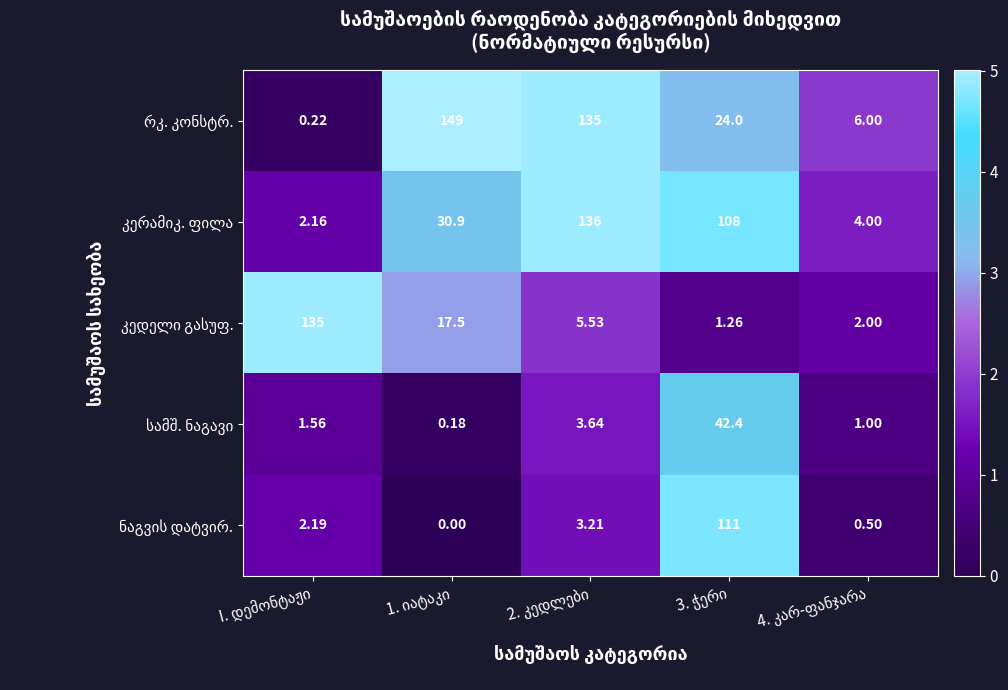

Is the value of კედელი გასუფ. at 2. კედლები greater than the value of სამშ. ნაგავი at 3. ჭერი?

No